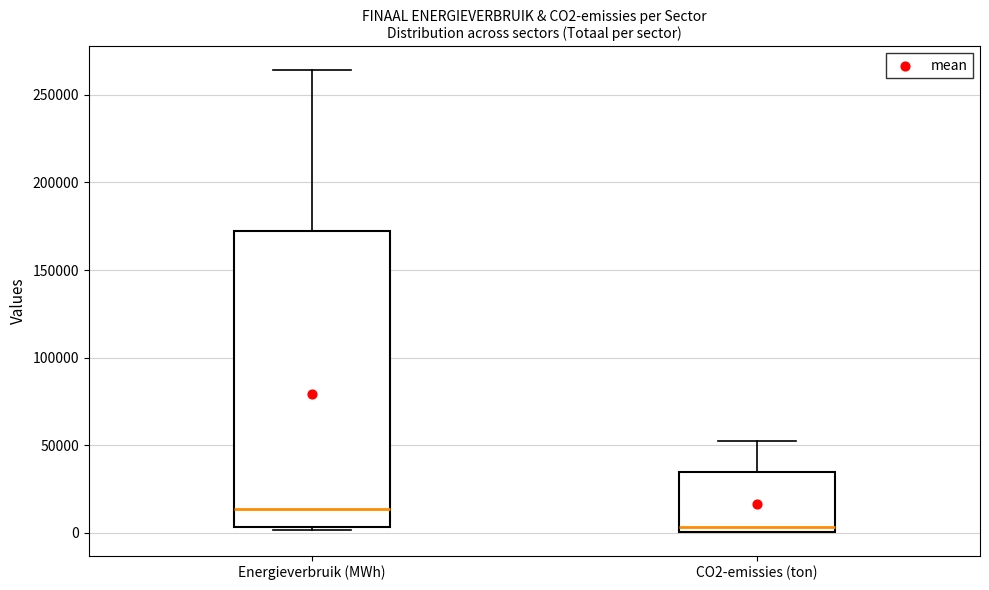

Comparing the boxes themselves (not the whiskers), which one is the tallest?

Energieverbruik (MWh)